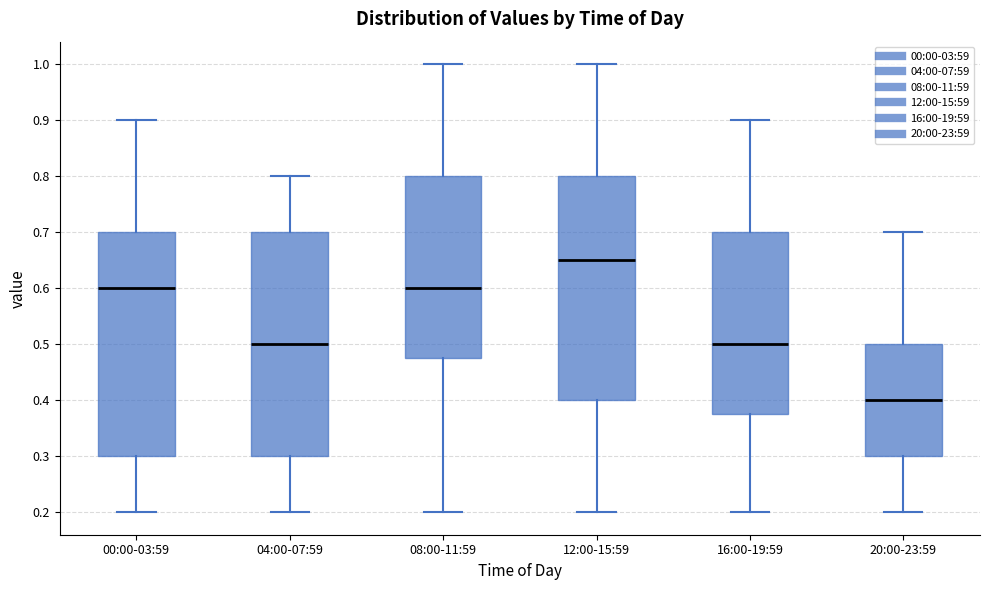

Which box's median line is the lowest?

20:00-23:59